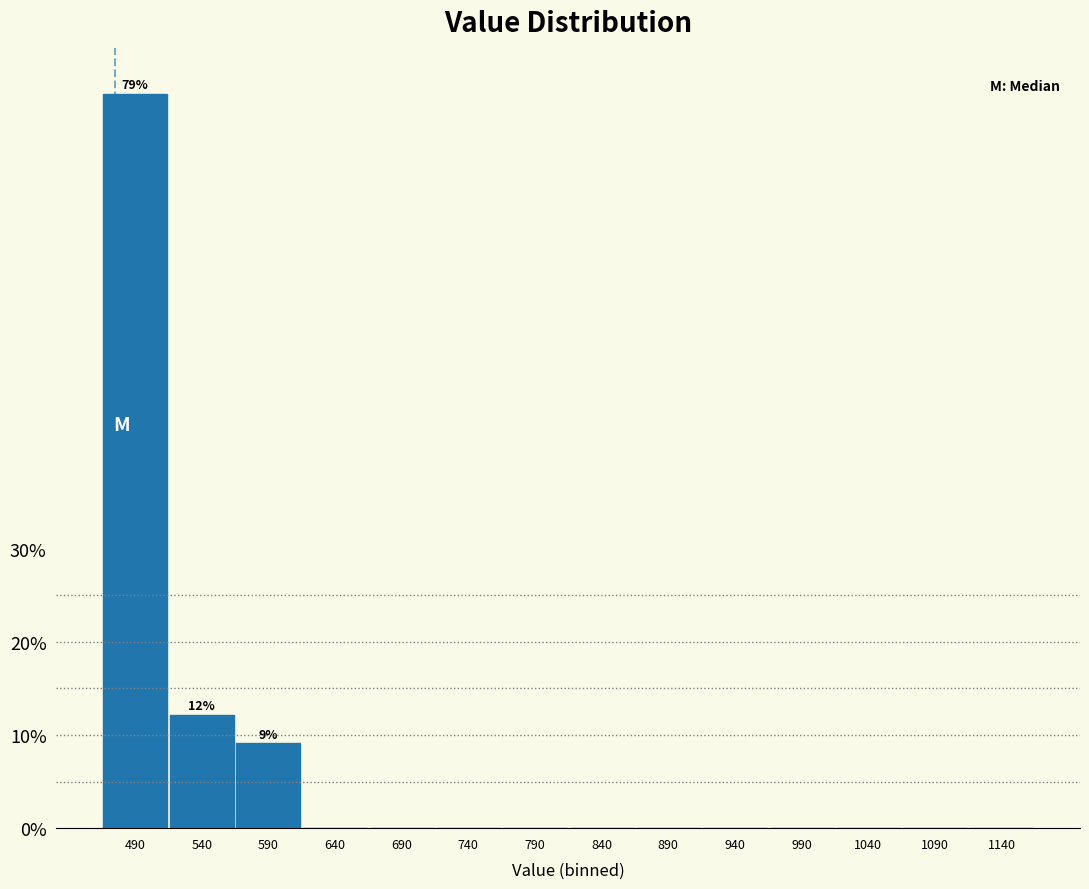

Reading left to right, list all the values displayed in this chart.

490=78.8	540=12.1	590=9.1	640=0.0	690=0.0	740=0.0	790=0.0	840=0.0	890=0.0	940=0.0	990=0.0	1040=0.0	1090=0.0	1140=0.0